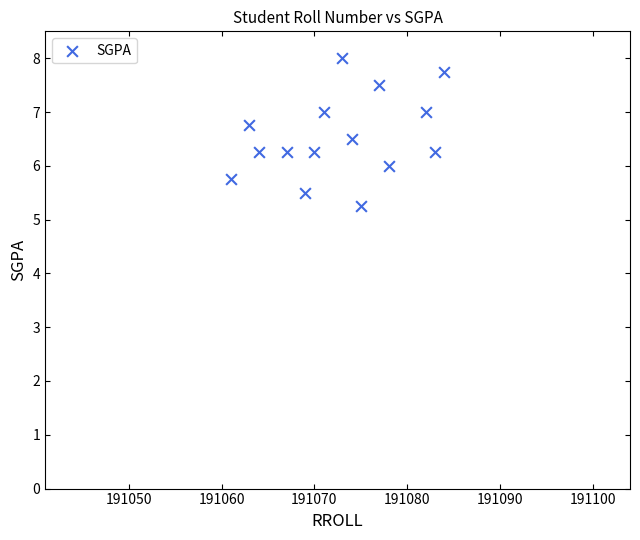

What is the range of X values (max minus min)?

23.0